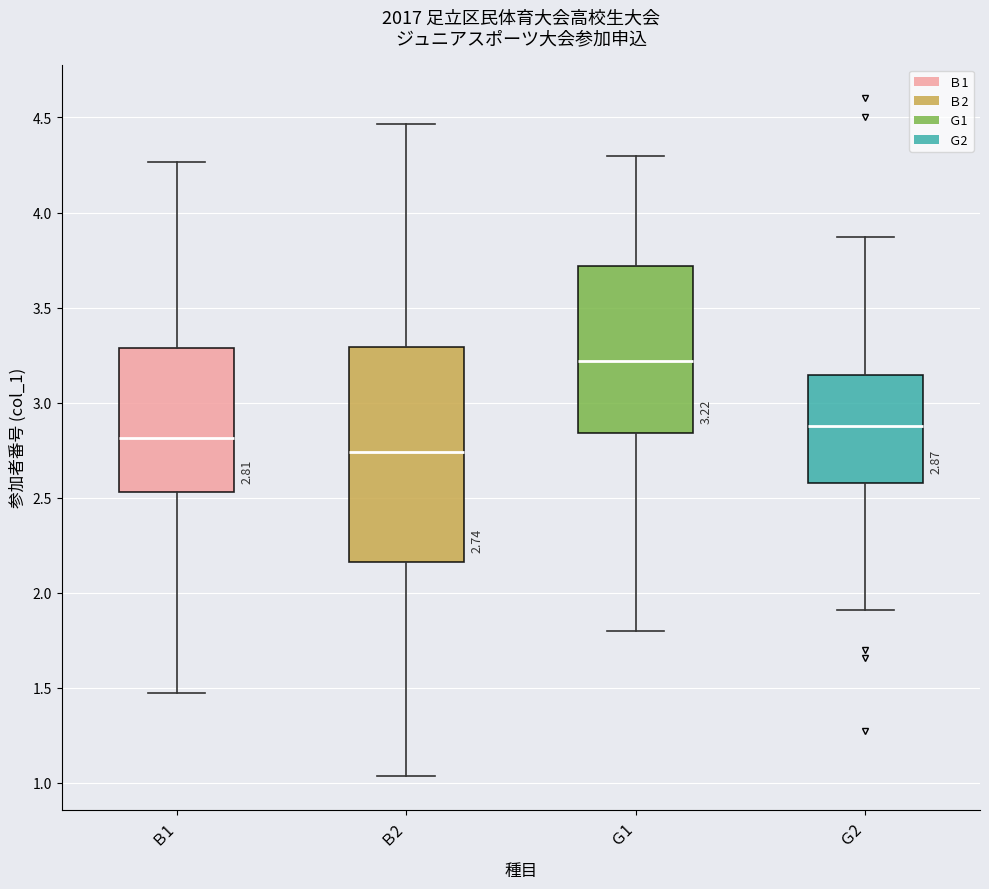

Comparing the boxes themselves (not the whiskers), which one is the tallest?

Ｂ2